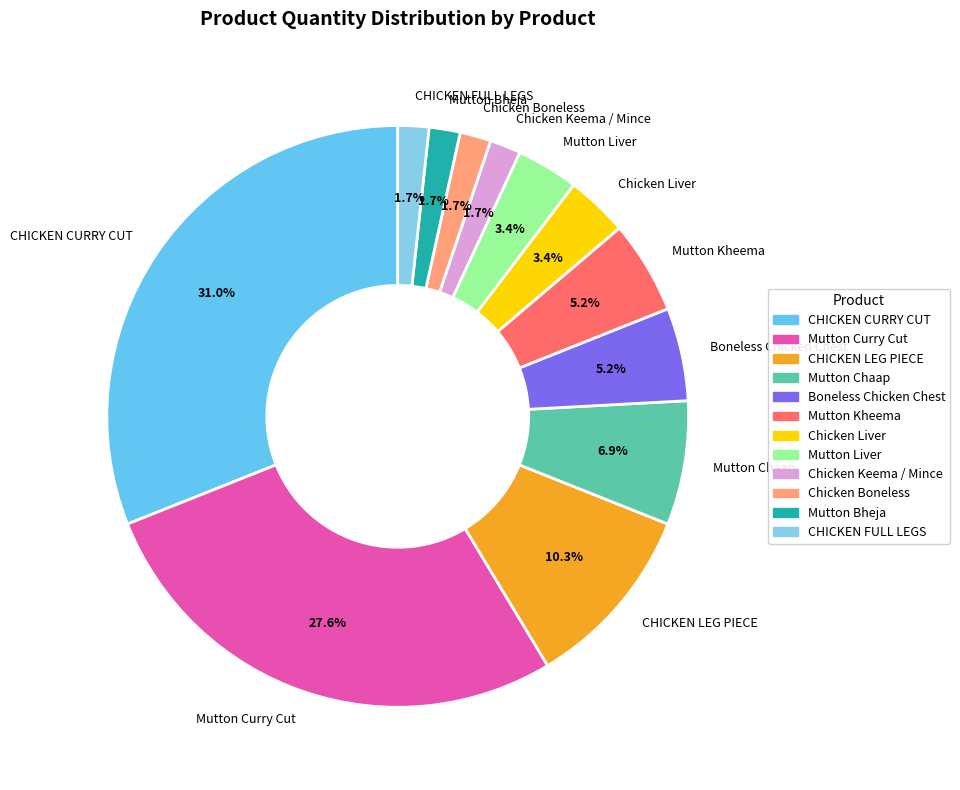

How much of the chart is everything except Boneless Chicken Chest?

94.8%